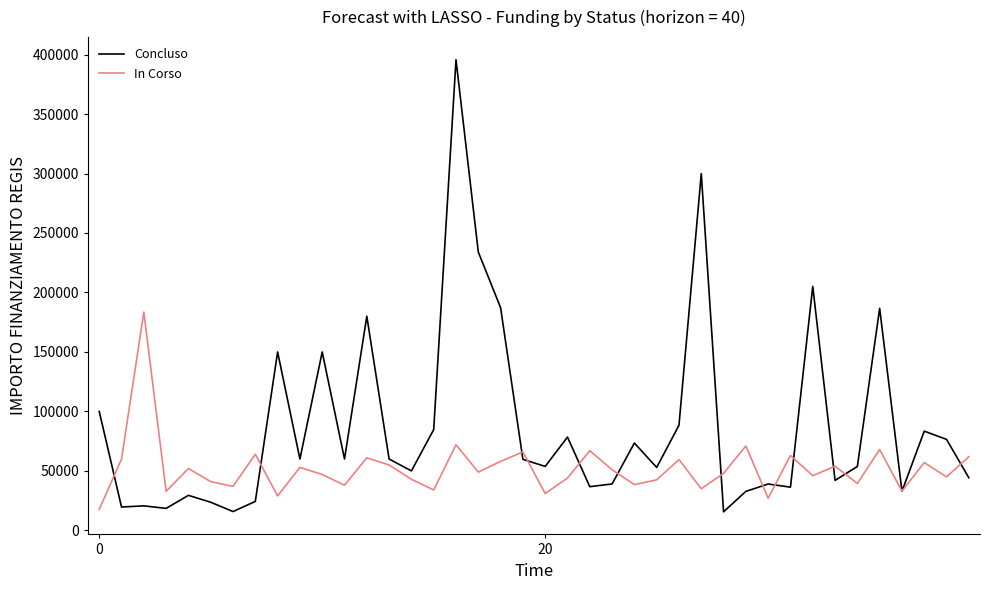

Rank the series by their average value, from highest to lowest.

Concluso, In Corso